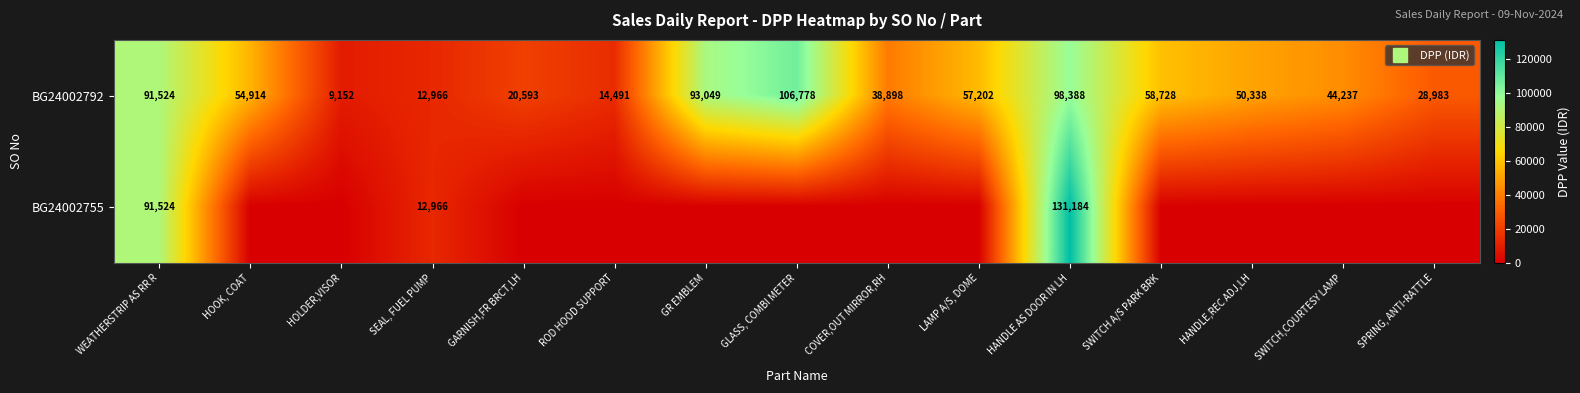

At how many categories does at least one series exceed 91621?

3